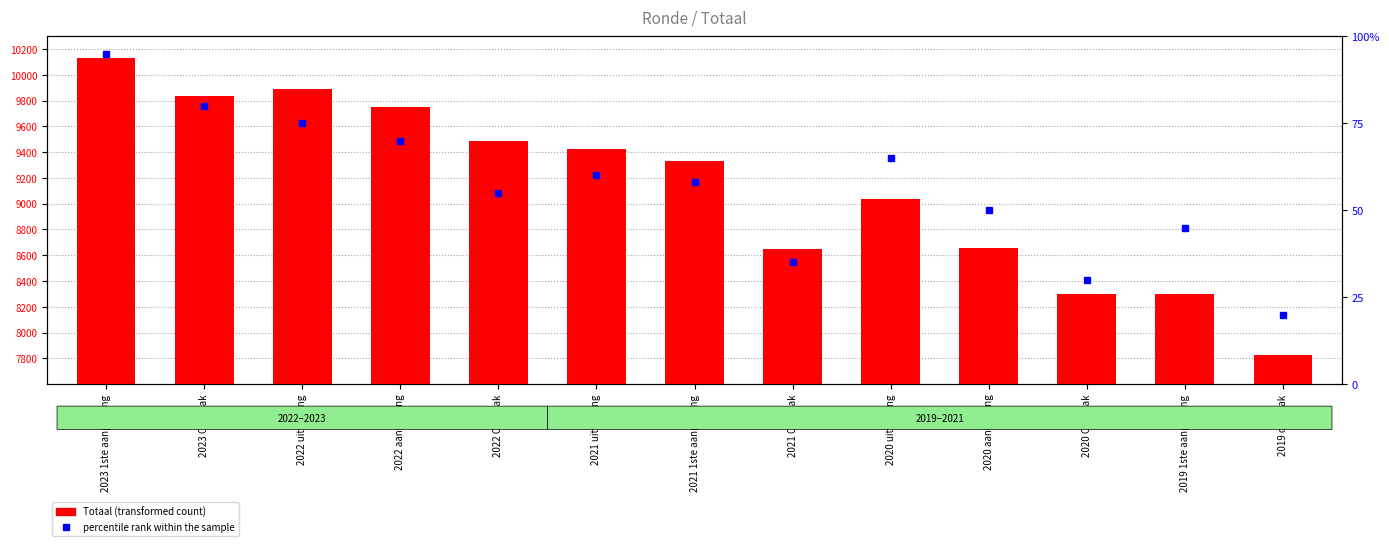

The chart shows a value of 12175 at 2019 opmaak. True or false?

False